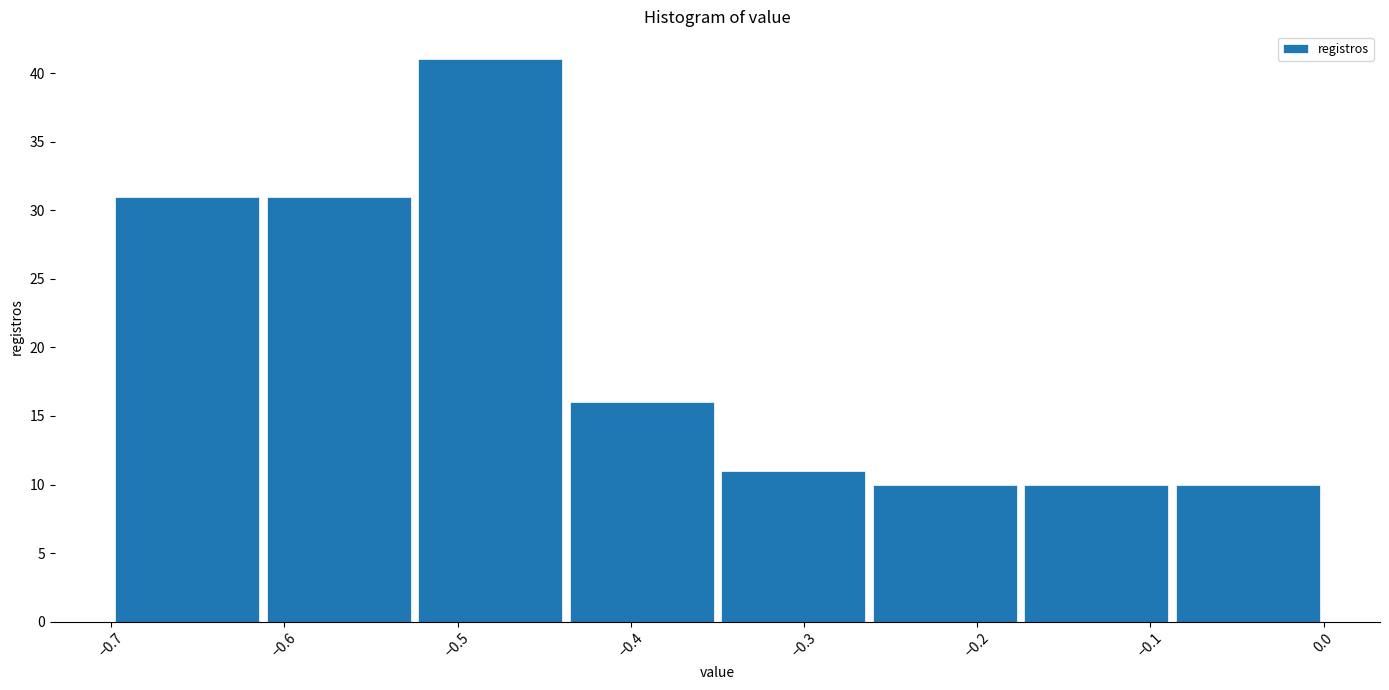

Reading left to right, transcribe this chart: for each bar, give the range it covers on the x-axis and its height. Neither the bar edges nor the heights are printed on the chart, so give them approximately, as read against the axes.

-0.70 to -0.61: 31
-0.61 to -0.52: 31
-0.52 to -0.44: 41
-0.44 to -0.35: 16
-0.35 to -0.26: 11
-0.26 to -0.17: 10
-0.17 to -0.09: 10
-0.09 to 0.00: 10